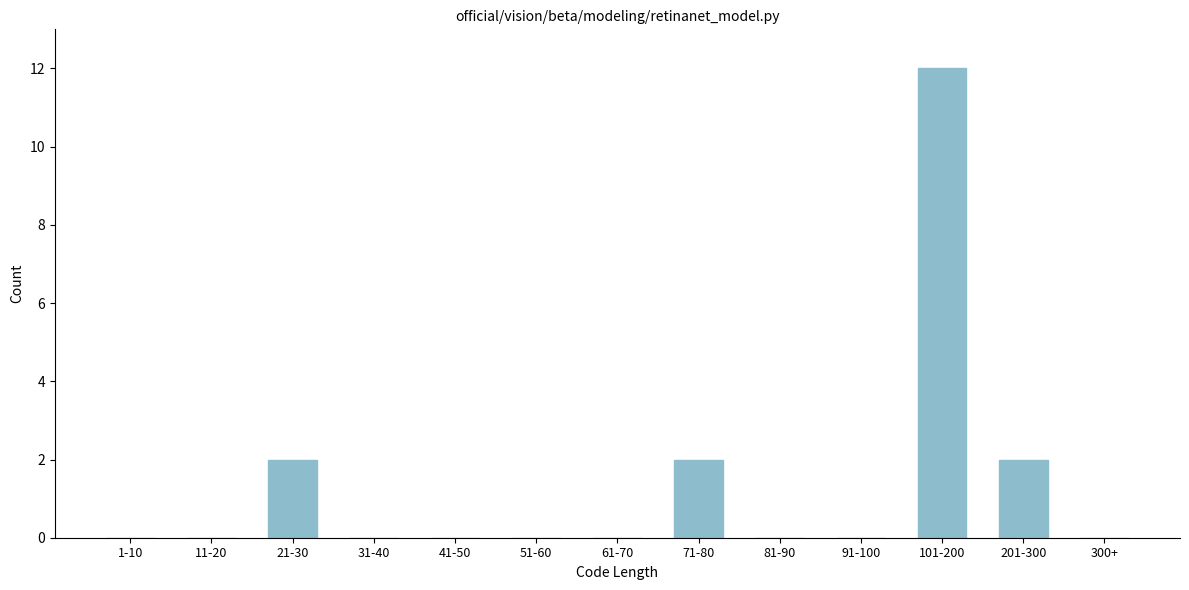

Reading left to right, what are all the values shown in this chart?

1-10=0	11-20=0	21-30=2	31-40=0	41-50=0	51-60=0	61-70=0	71-80=2	81-90=0	91-100=0	101-200=12	201-300=2	300+=0